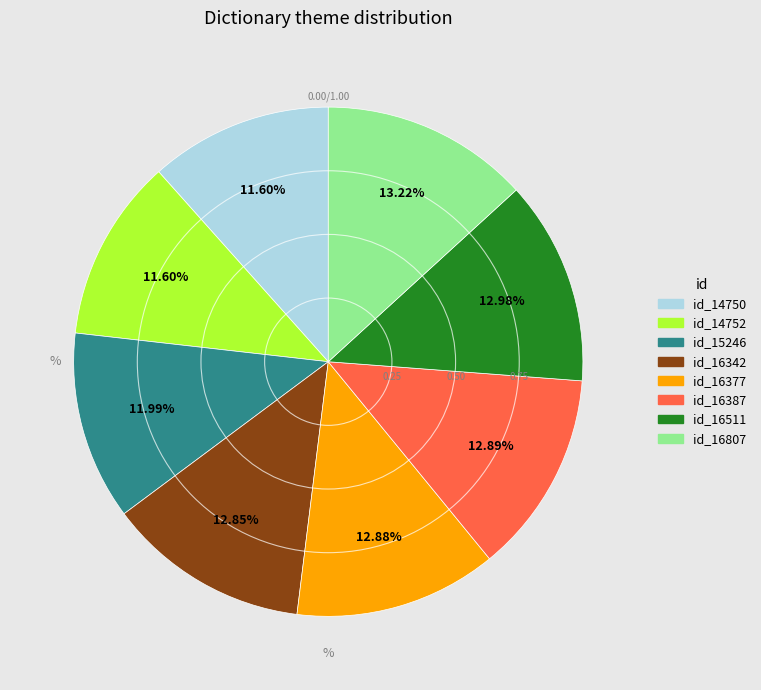

How many segments does this pie chart have?

8